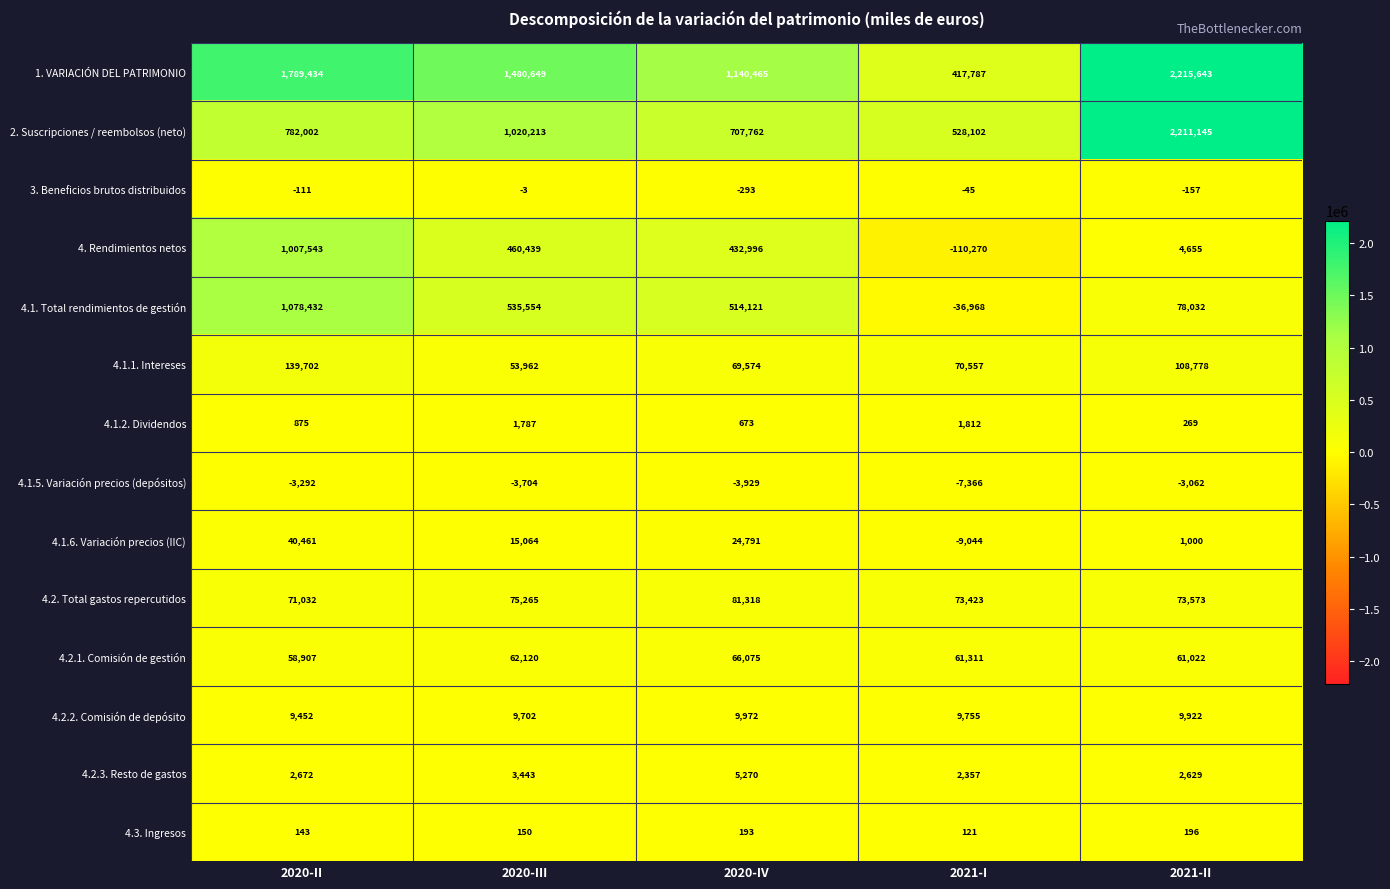

What is the minimum value shown in the chart?

-110270